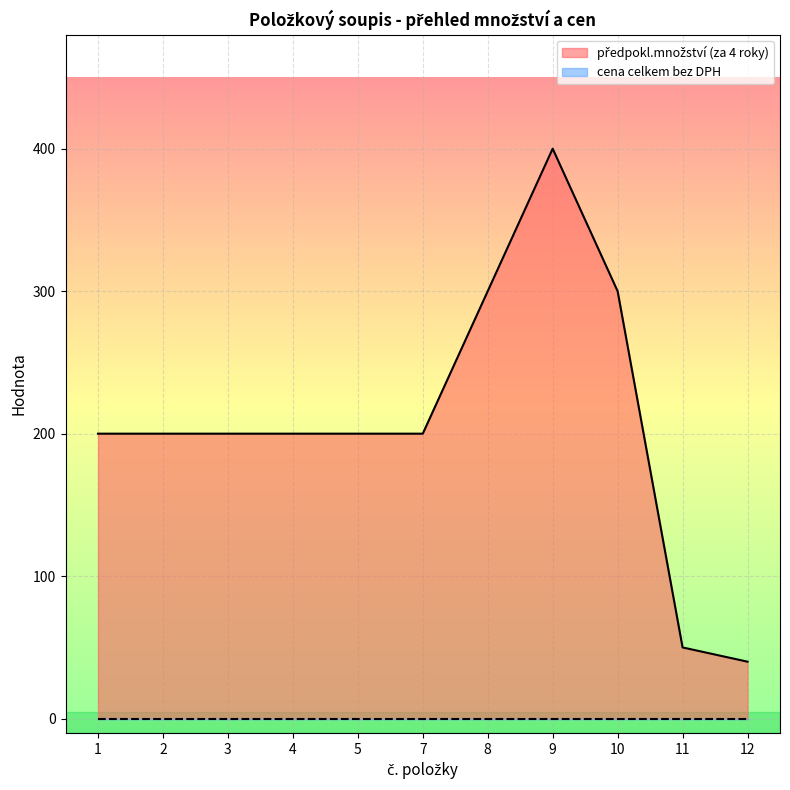

How many points are higher than both their immediate neighbors (excluding endpoints)?

1